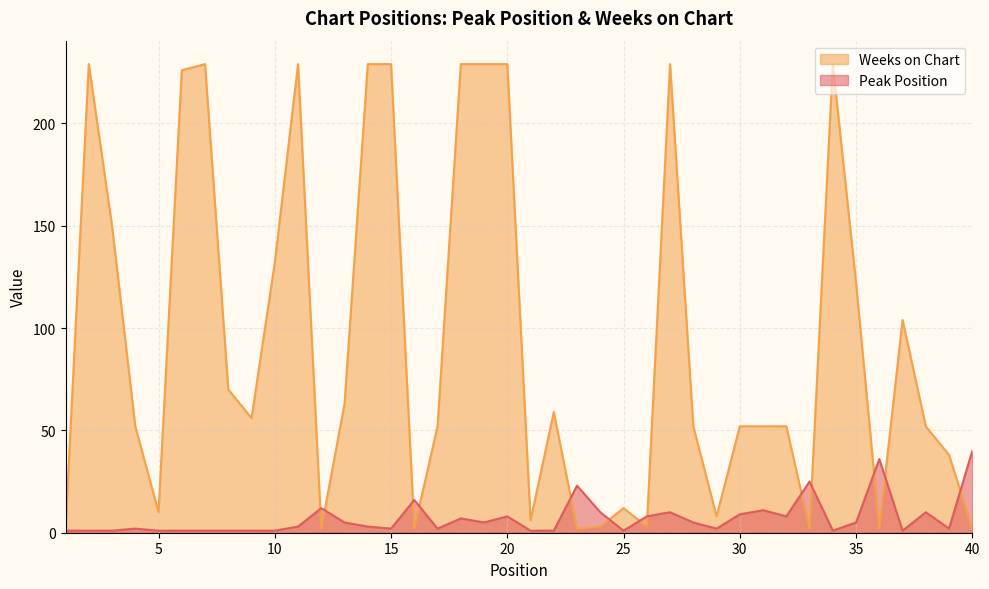

Which series has the widest spread of values?

Weeks on Chart